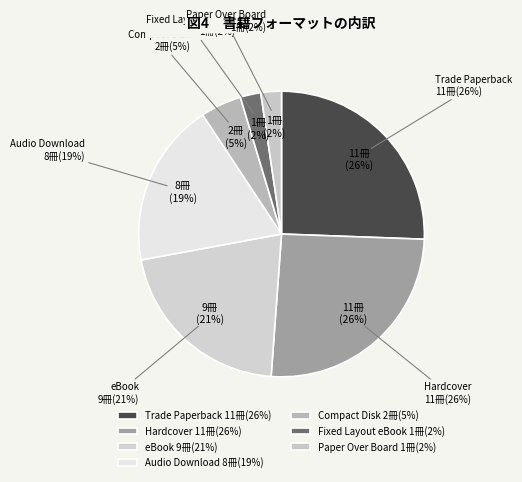

Is Compact Disk the majority of the pie?

No